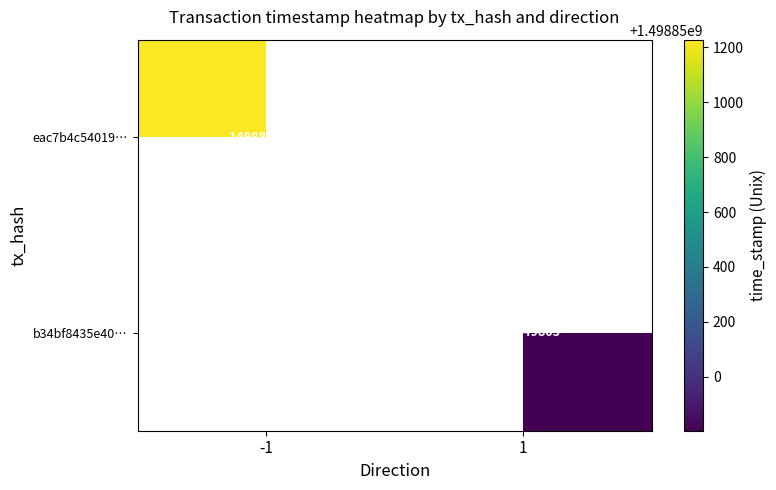

The value of eac7b4c54019a0f0f375dd3593cac4c6c78f4f8 at time_stamp is 2157834496. True or false?

False